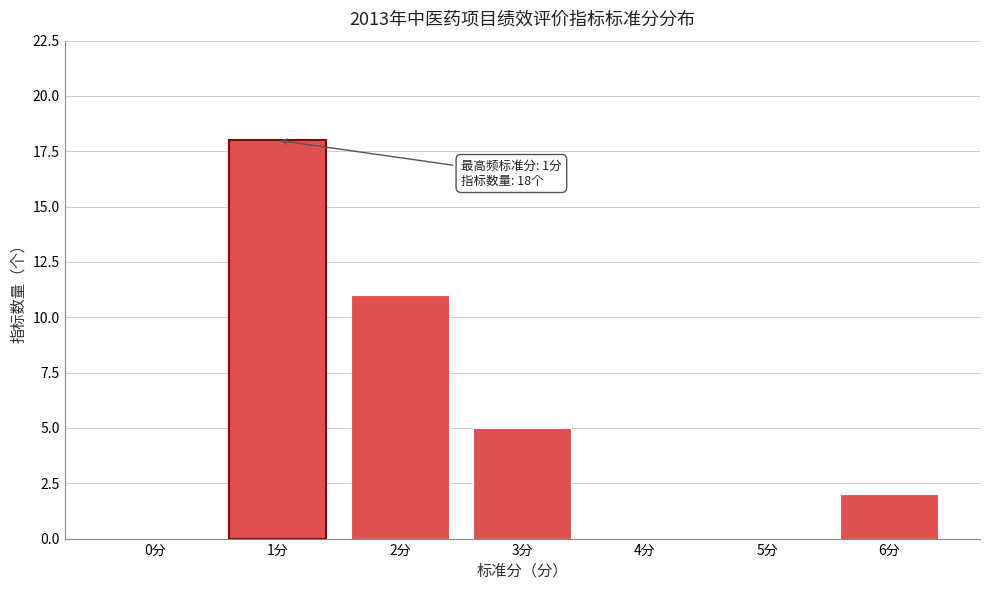

Reading left to right, list all the values displayed in this chart.

0分=0	1分=18	2分=11	3分=5	4分=0	5分=0	6分=2